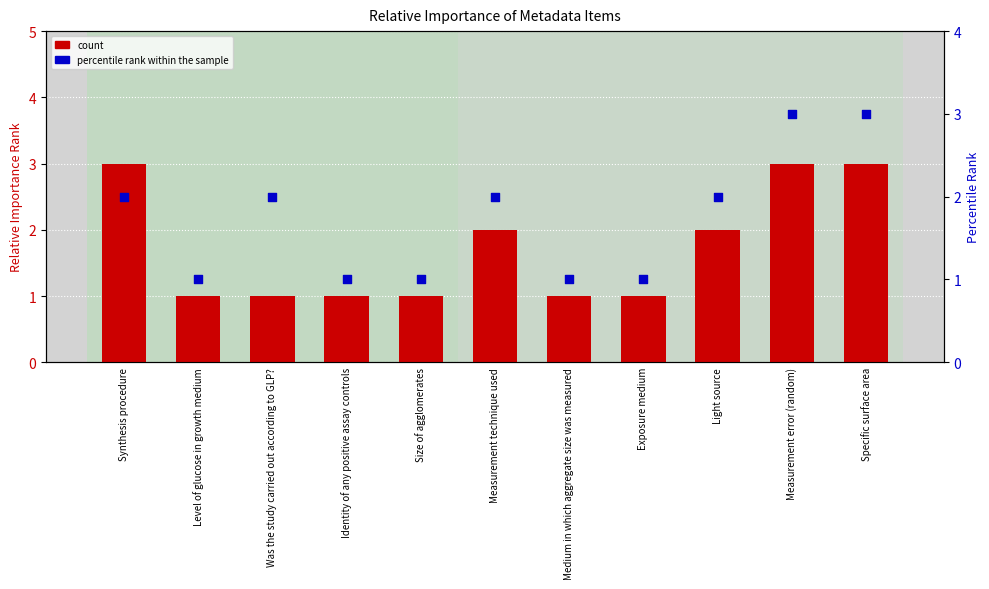

Is the value of count at Measurement error (random) greater than the value of percentile rank within the sample at Synthesis procedure?

Yes